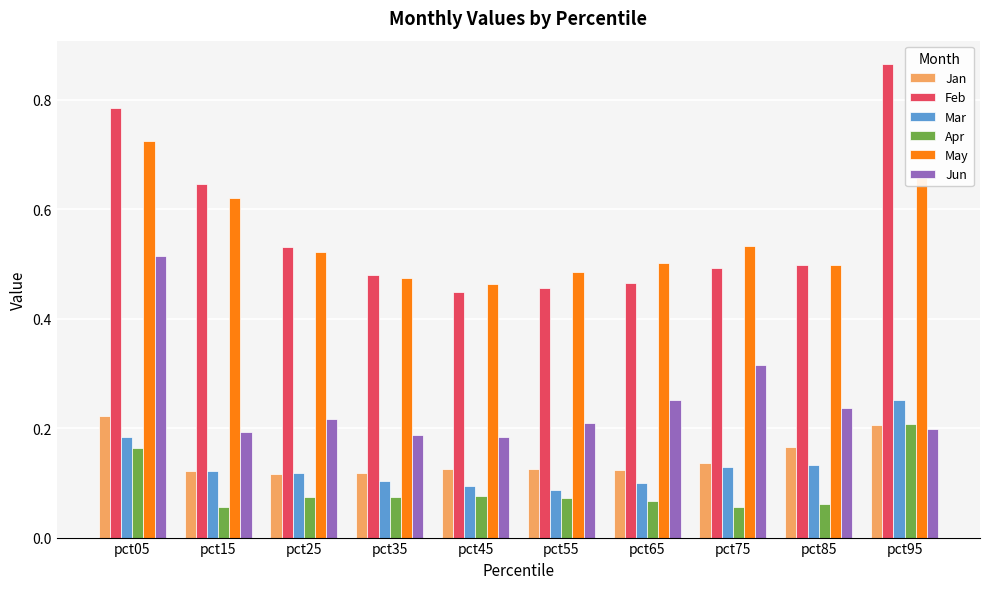

Count the Apr values in the range 0 to 1.

10